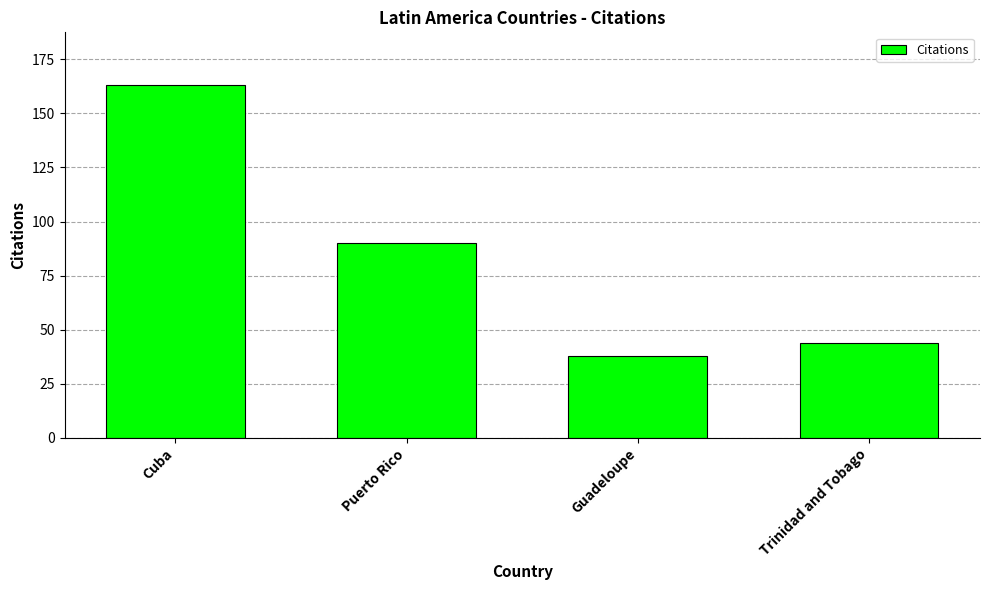

The chart shows a value of 38 at Guadeloupe. True or false?

True